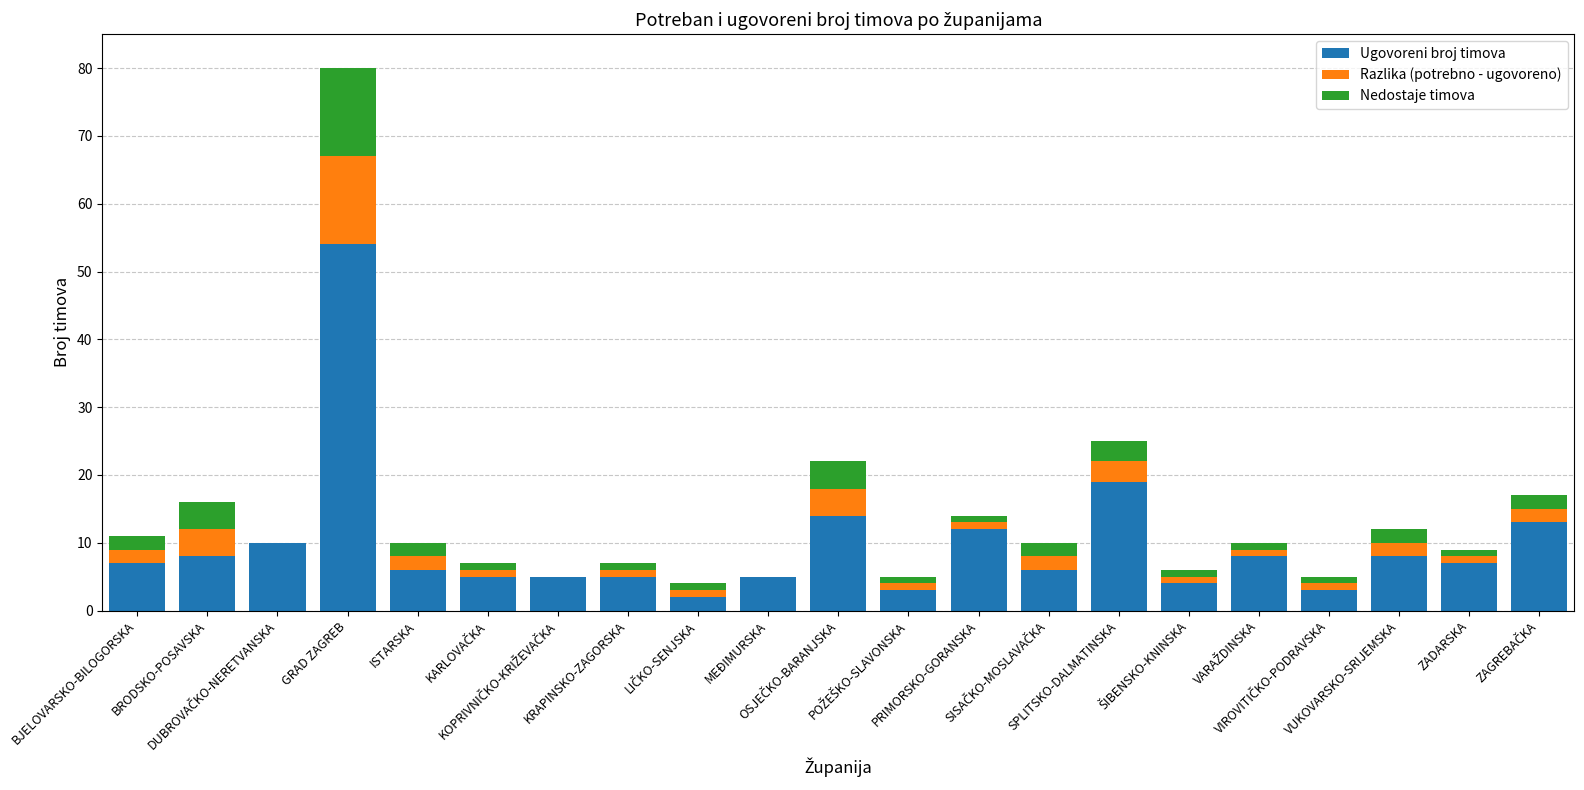

What is the highest value of the Ugovoreni broj timova series?

54